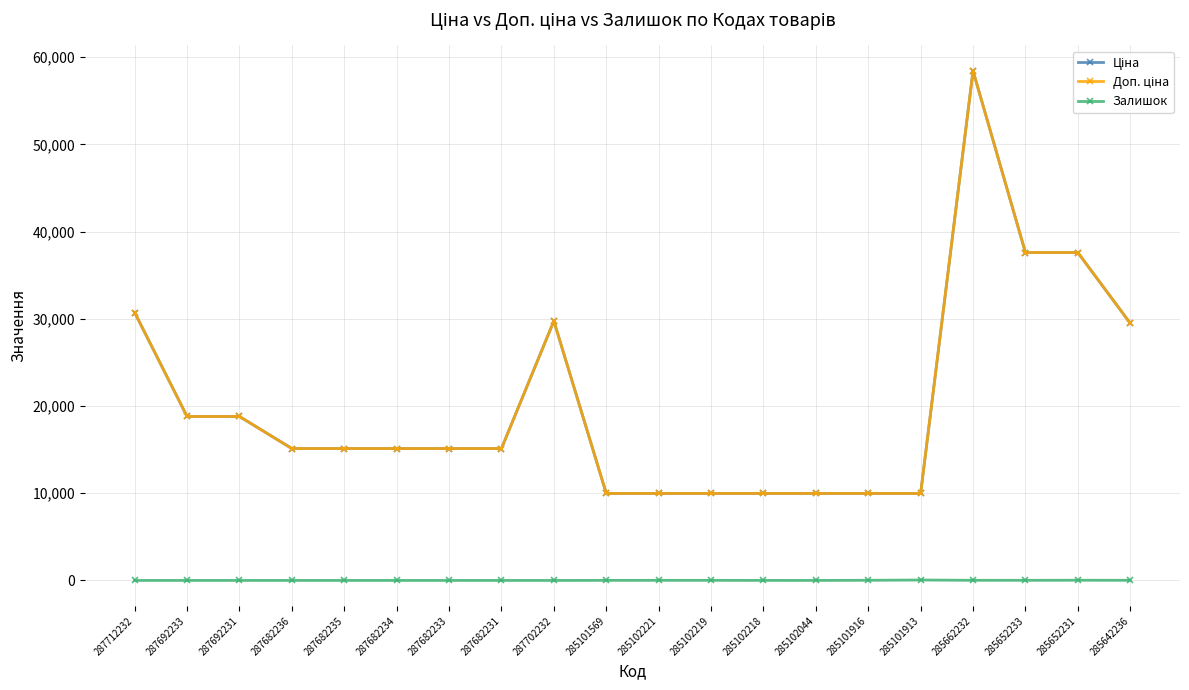

How many interior local peaks does the Ціна series have?

2